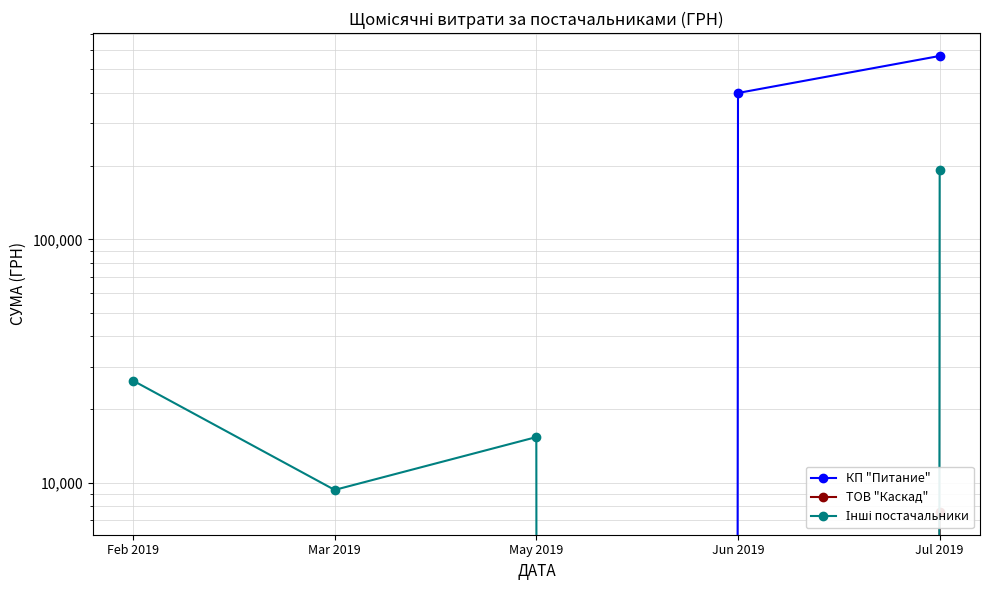

What is the difference between the КП "Питание" values at May 2019 and Jun 2019?

399805.0